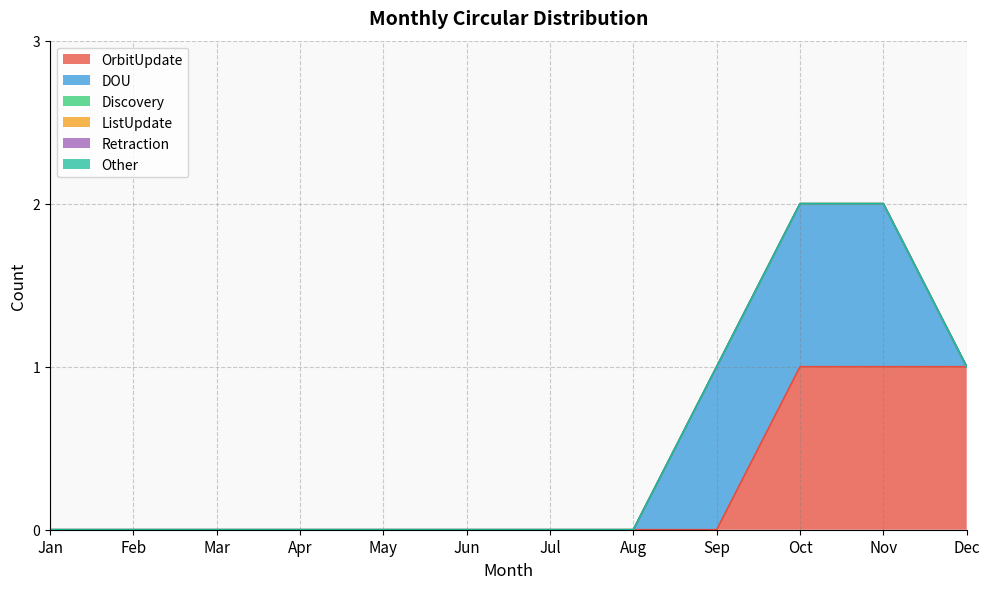

True or false: OrbitUpdate has a value of -1 at Apr.

False